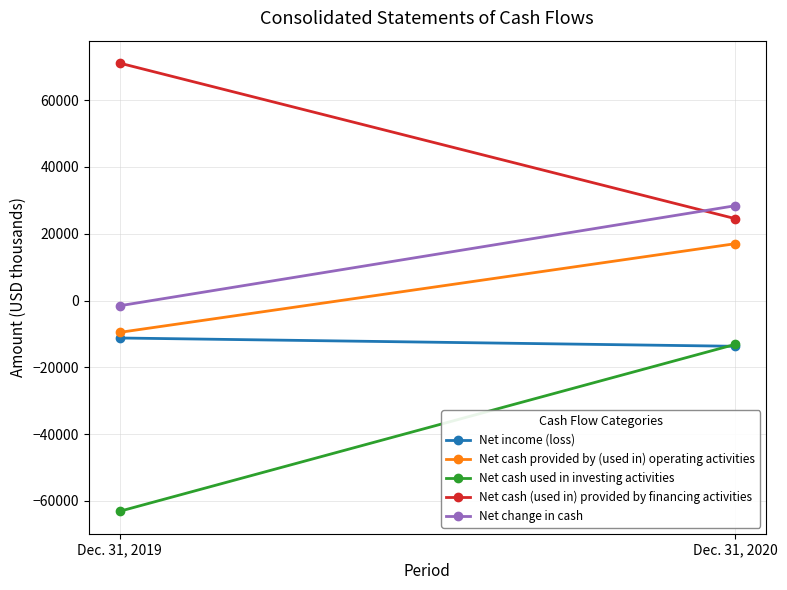

At Dec. 31, 2020, list the series in order from largest to smallest.

Net change in cash, Net cash (used in) provided by financing activities, Net cash provided by (used in) operating activities, Net cash used in investing activities, Net income (loss)